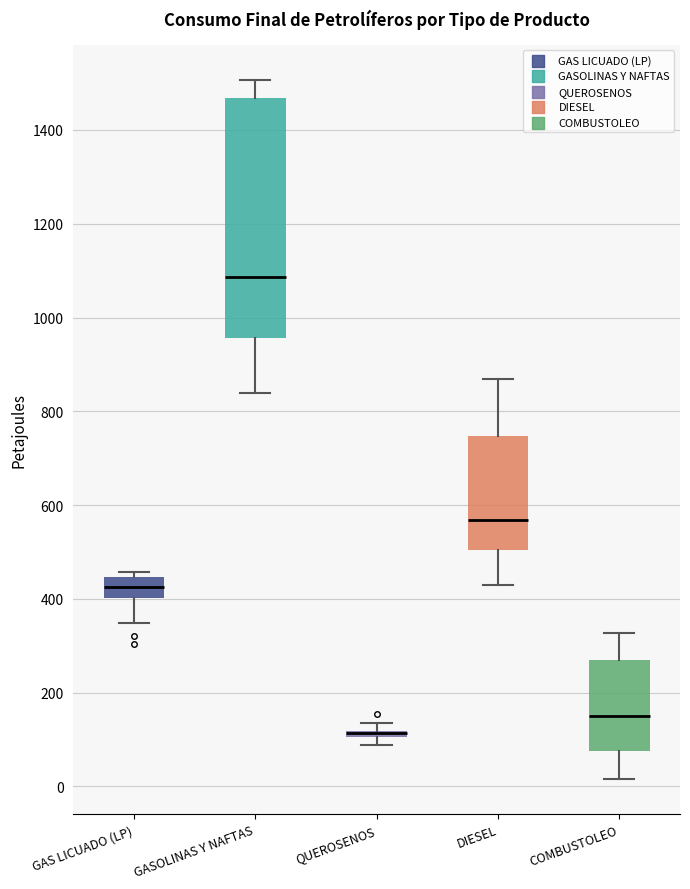

Where is the lower edge of the box for GASOLINAS Y NAFTAS on the y-axis? The values are not printed on the chart, so give them approximately, as read against the axis.

960